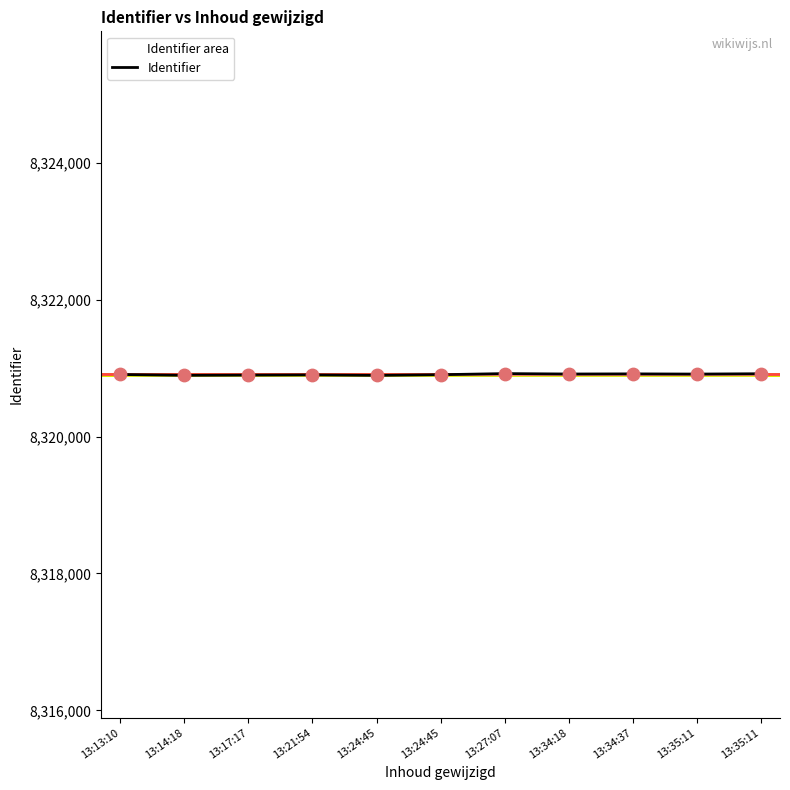

Approximately how many times larger is the value at 13:14:18 compared to 13:21:54?

1.0